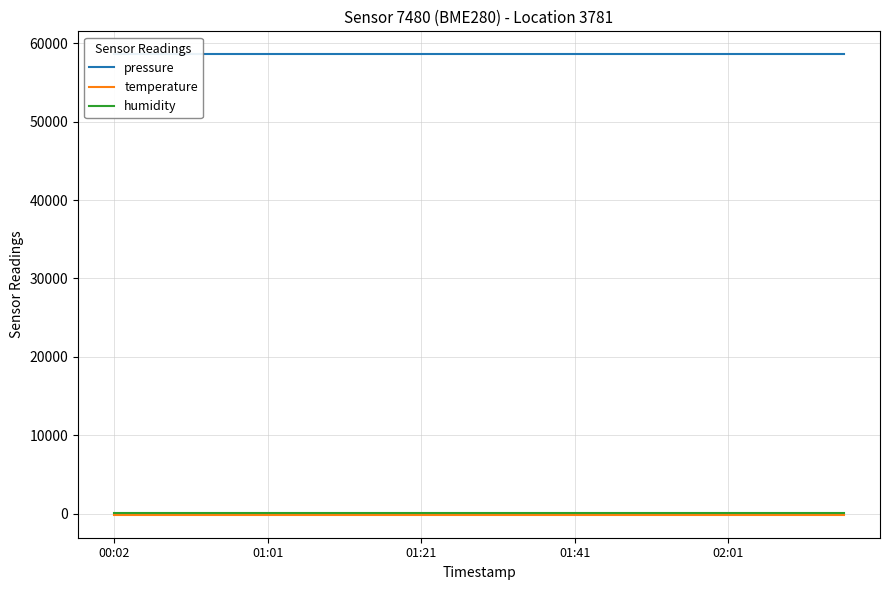

Reading left to right, list all the values displayed in this chart.

pressure: 58594.7	58594.7	58594.7	58594.7	58594.7	58594.7	58594.7	58594.7	58594.7	58594.7	58594.7	58594.7	58594.7	58594.7	58594.7	58594.7	58594.7	58594.7	58594.7	58594.7
temperature: -142.3	-142.3	-142.3	-142.3	-142.3	-142.3	-142.3	-142.3	-142.3	-142.3	-142.3	-142.3	-142.3	-142.3	-142.3	-142.3	-142.3	-142.3	-142.3	-142.3
humidity: 100.0	100.0	100.0	100.0	100.0	100.0	100.0	100.0	100.0	100.0	100.0	100.0	100.0	100.0	100.0	100.0	100.0	100.0	100.0	100.0